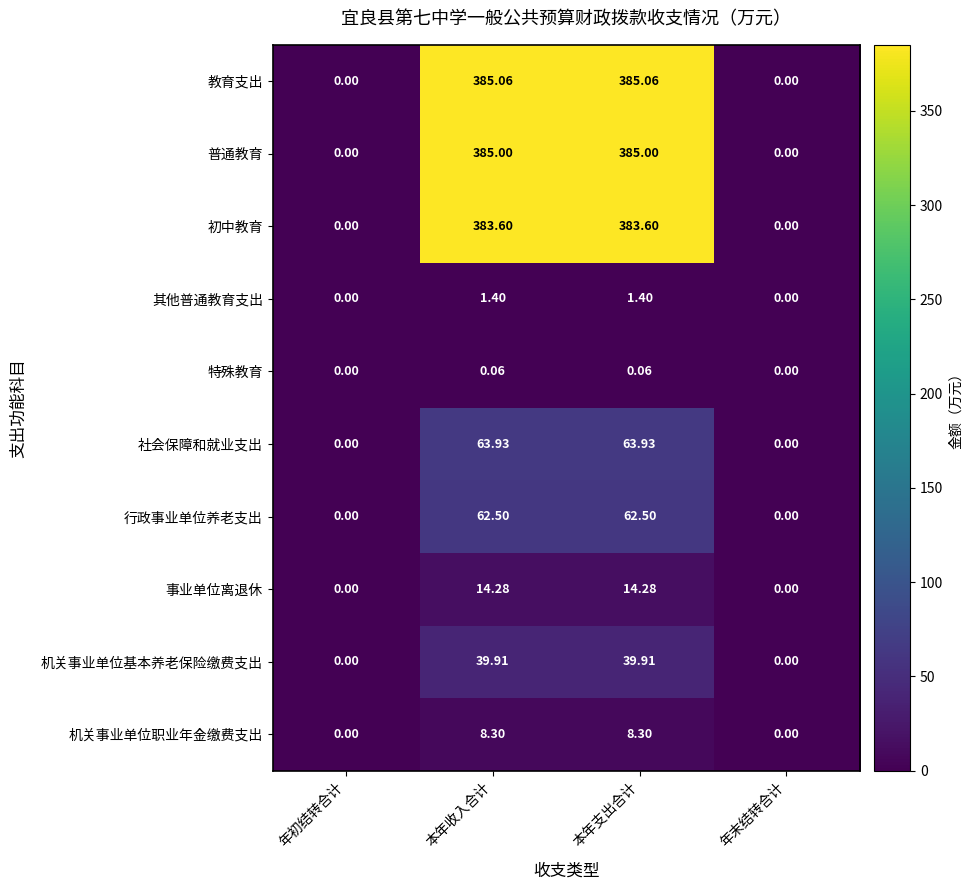

List the series in order of their peak value, lowest first.

特殊教育, 其他普通教育支出, 机关事业单位职业年金缴费支出, 事业单位离退休, 机关事业单位基本养老保险缴费支出, 行政事业单位养老支出, 社会保障和就业支出, 初中教育, 普通教育, 教育支出